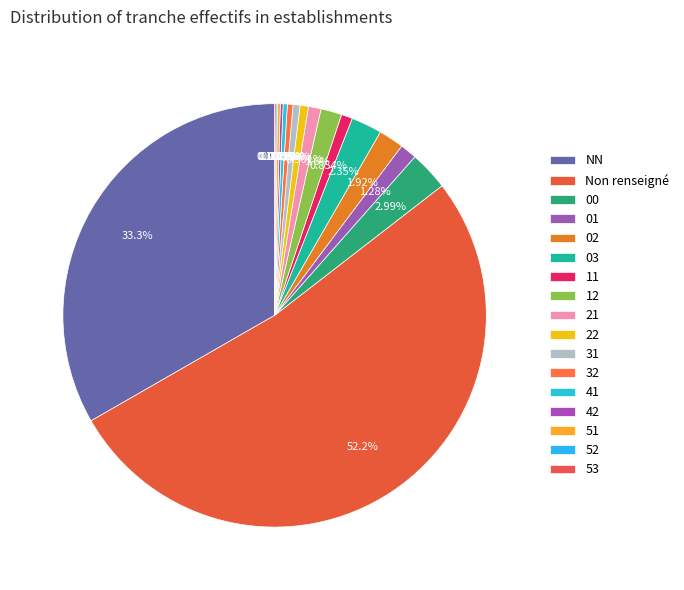

To the nearest percent, what is the difference between the largest and smallest slice percentages?

52%